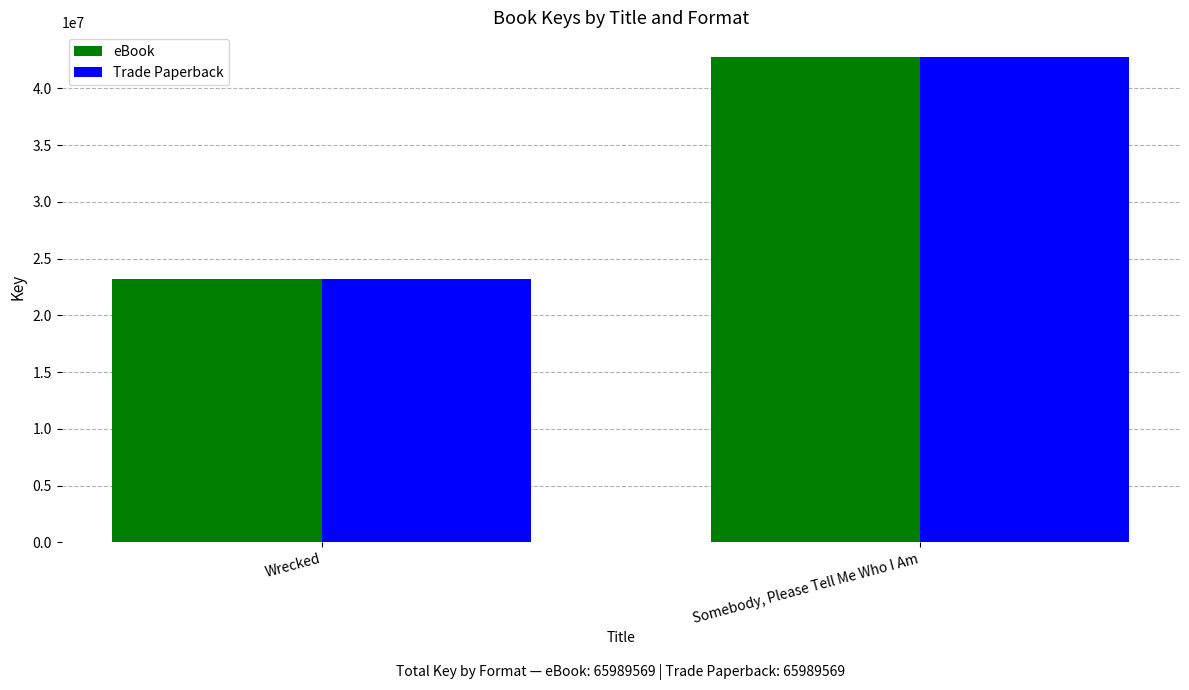

What is the total value across all series at Wrecked?

46400490